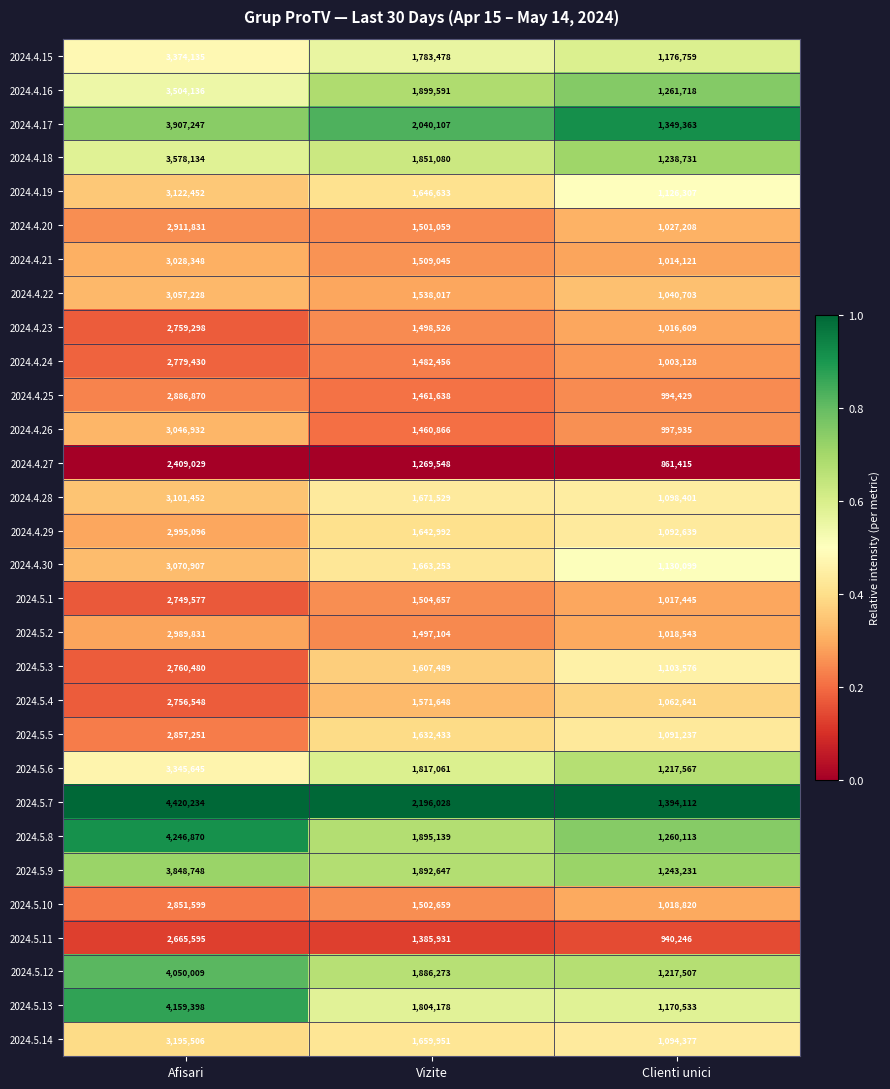

What is the spread (max minus min) of values at Clienti unici?

532697